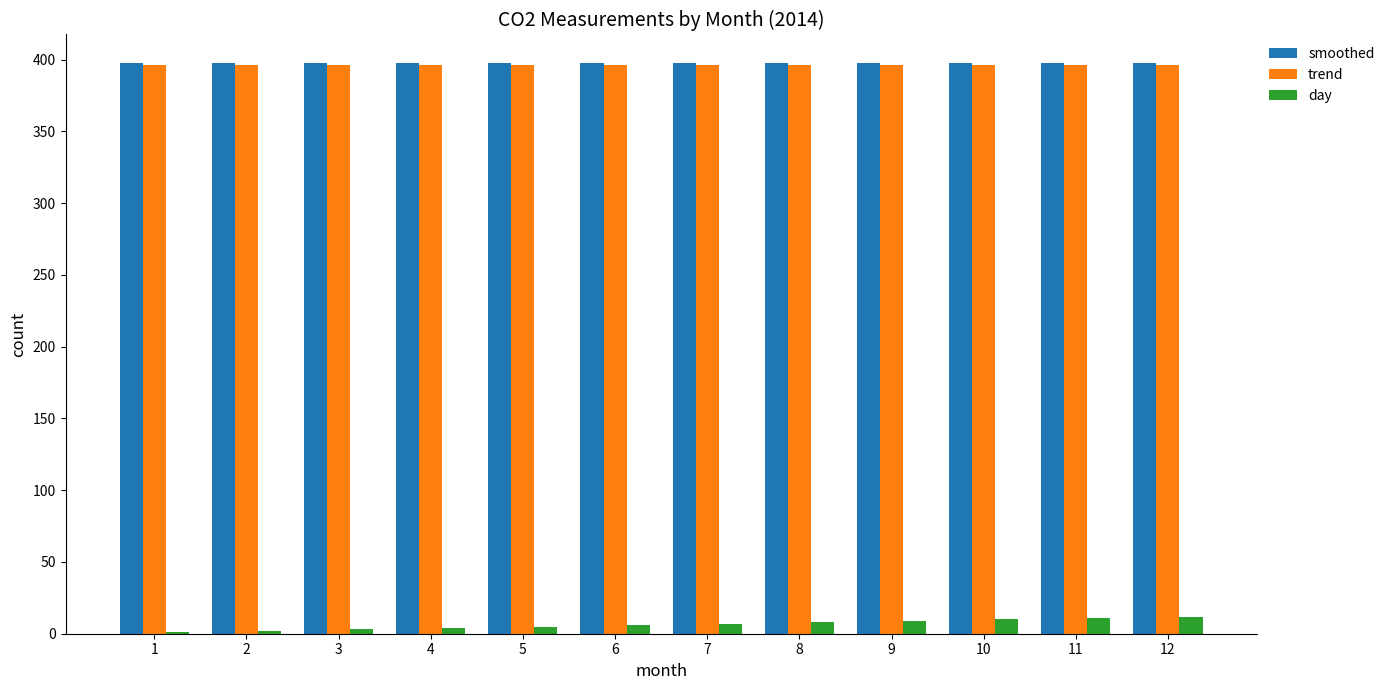

Is the value of day at 8 greater than the value of smoothed at 2?

No